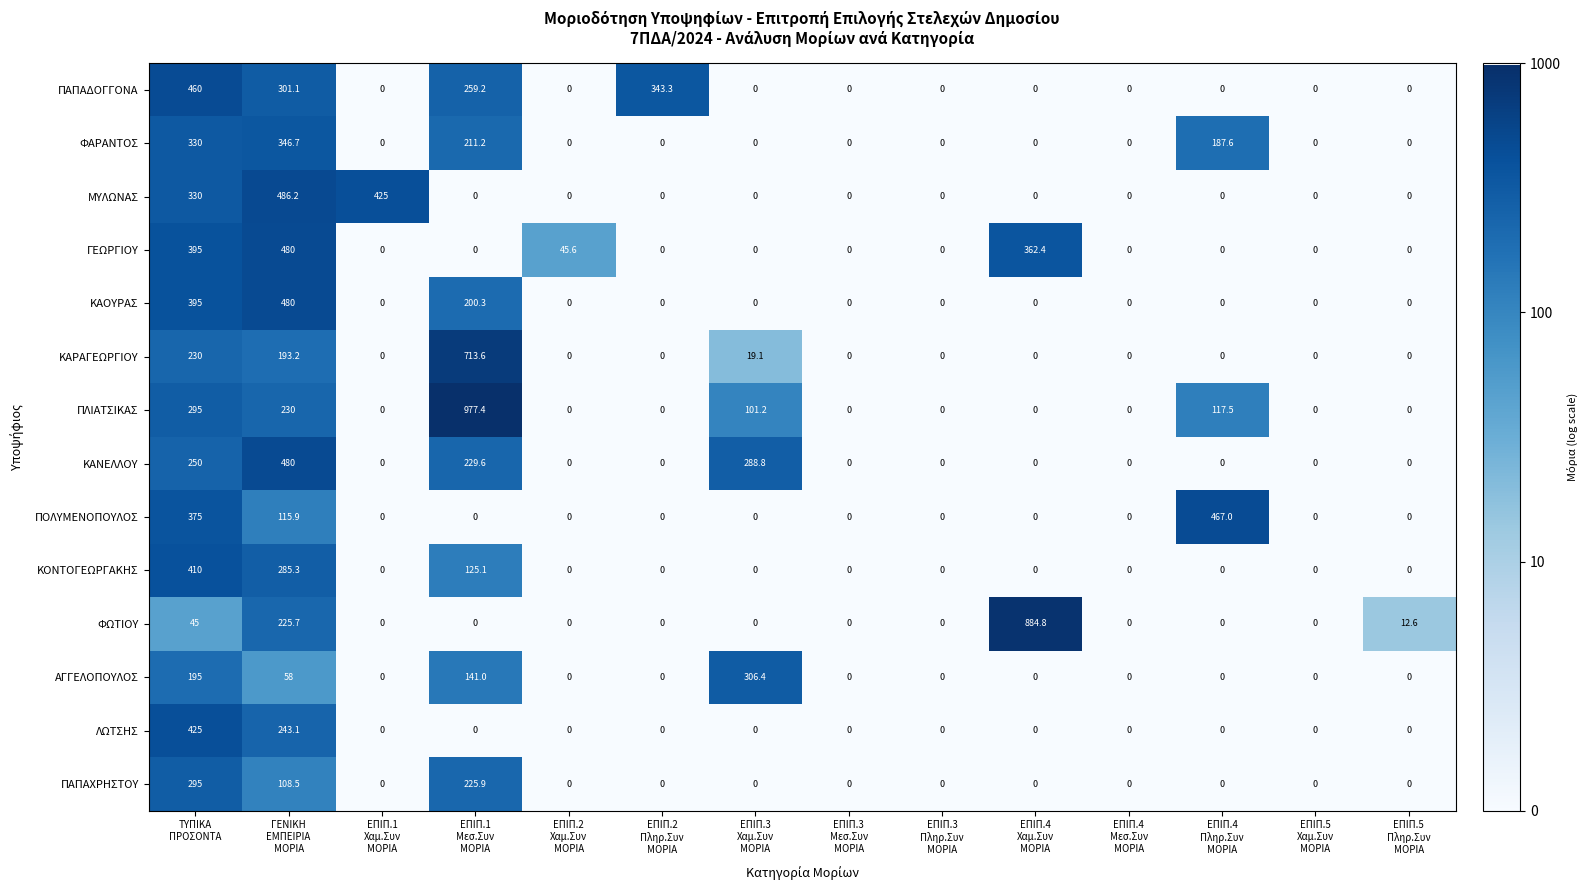

What is the spread (max minus min) of values at ΕΠΙΠ.1
Χαμ.Συν
ΜΟΡΙΑ?

425.0